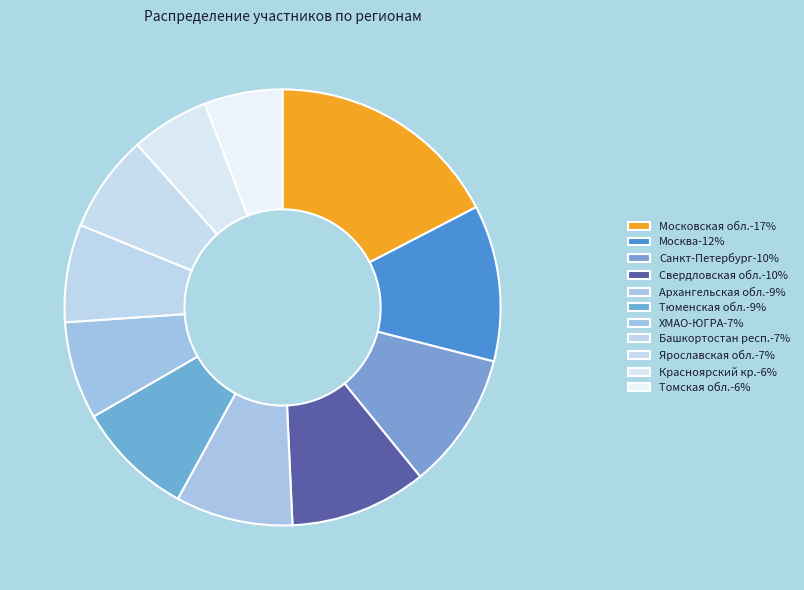

How many slices are in this pie chart?

11